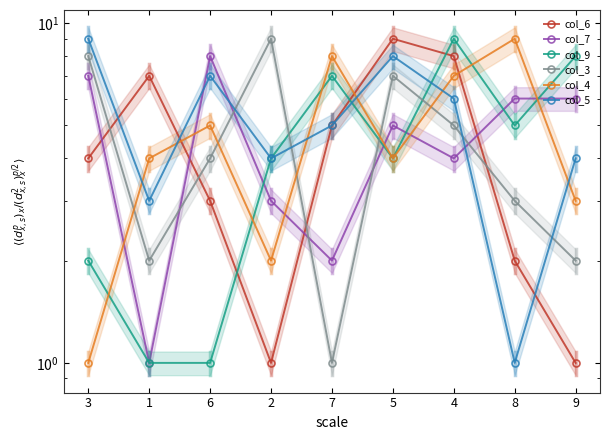

Reading left to right, transcribe all the data shown in this chart.

col_6: 3=4	1=7	6=3	2=1	7=5	5=9	4=8	8=2	9=1
col_7: 3=7	1=1	6=8	2=3	7=2	5=5	4=4	8=6	9=6
col_9: 3=2	1=1	6=1	2=4	7=7	5=4	4=9	8=5	9=8
col_3: 3=8	1=2	6=4	2=9	7=1	5=7	4=5	8=3	9=2
col_4: 3=1	1=4	6=5	2=2	7=8	5=4	4=7	8=9	9=3
col_5: 3=9	1=3	6=7	2=4	7=5	5=8	4=6	8=1	9=4